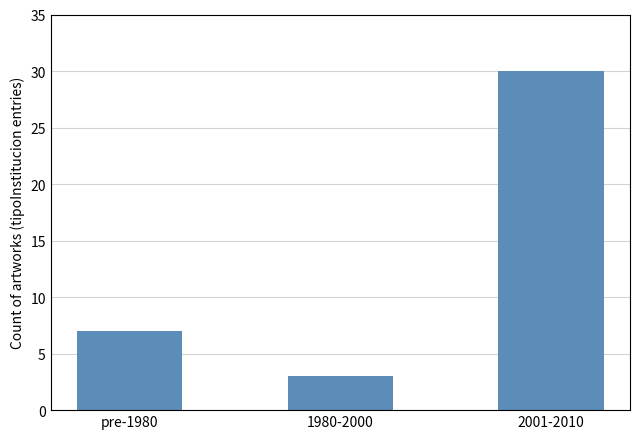

How many data points are less than 7?

1